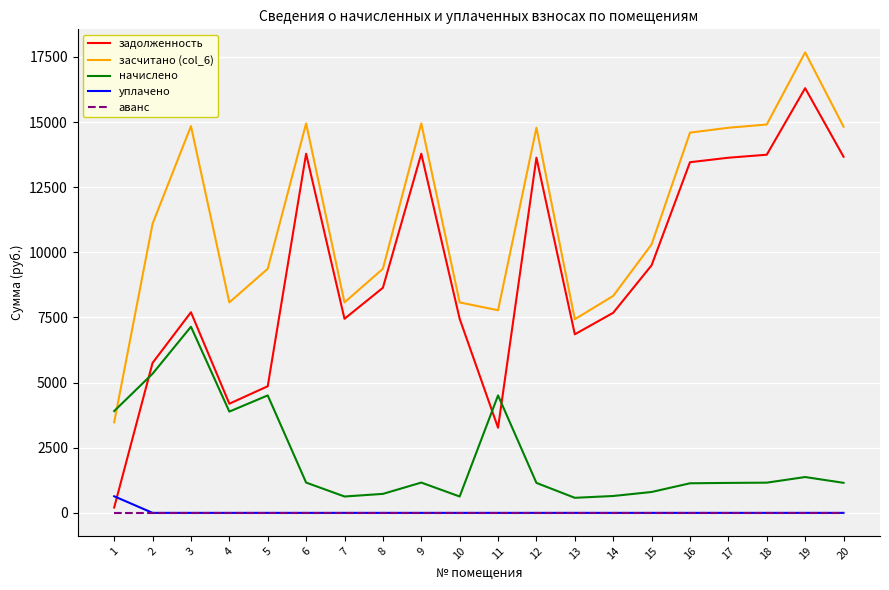

What are all the series names shown in the legend?

задолженность, засчитано (col_6), начислено, уплачено, аванс